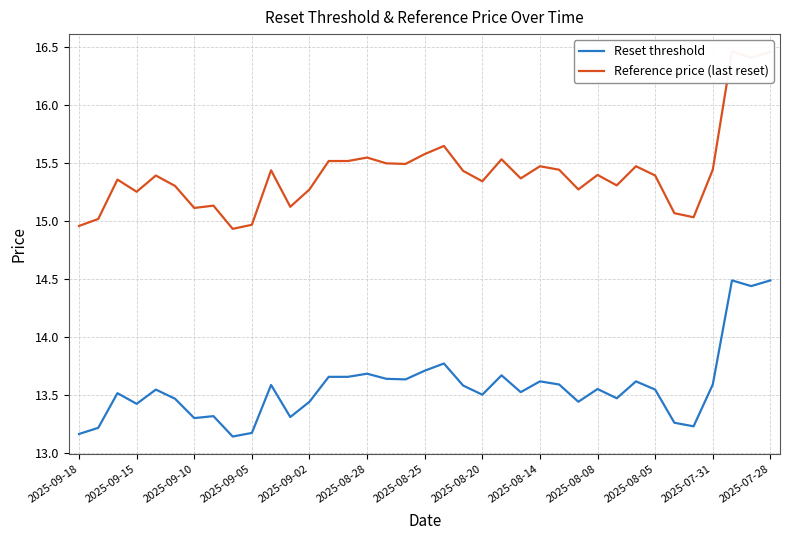

What is the greatest value displayed?

16.5